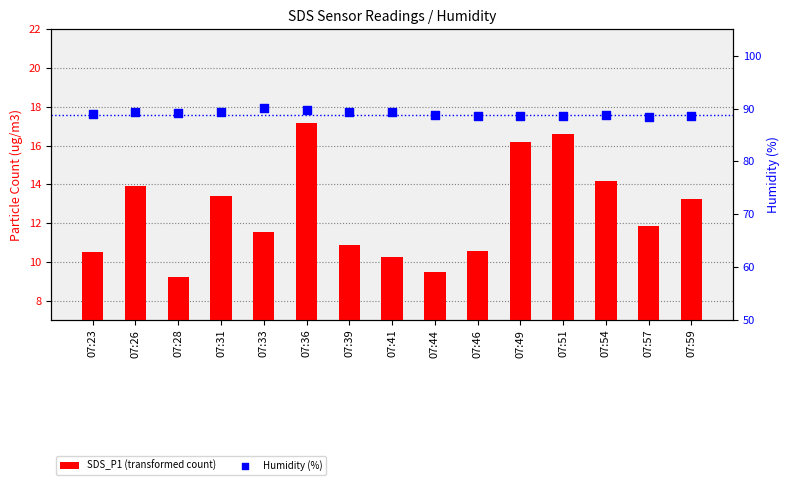

At how many categories does at least one series exceed 83?

15